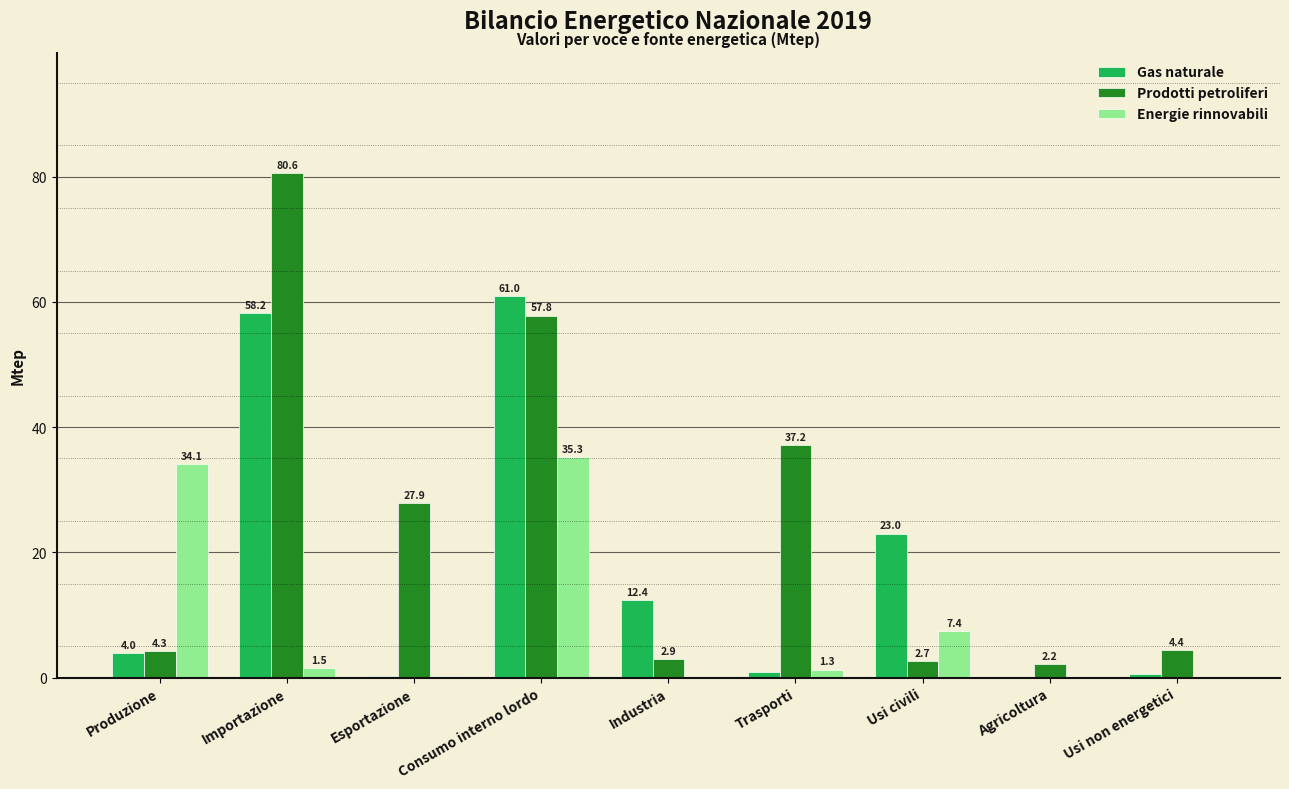

At which category is the sum across all series the highest?

Consumo interno lordo